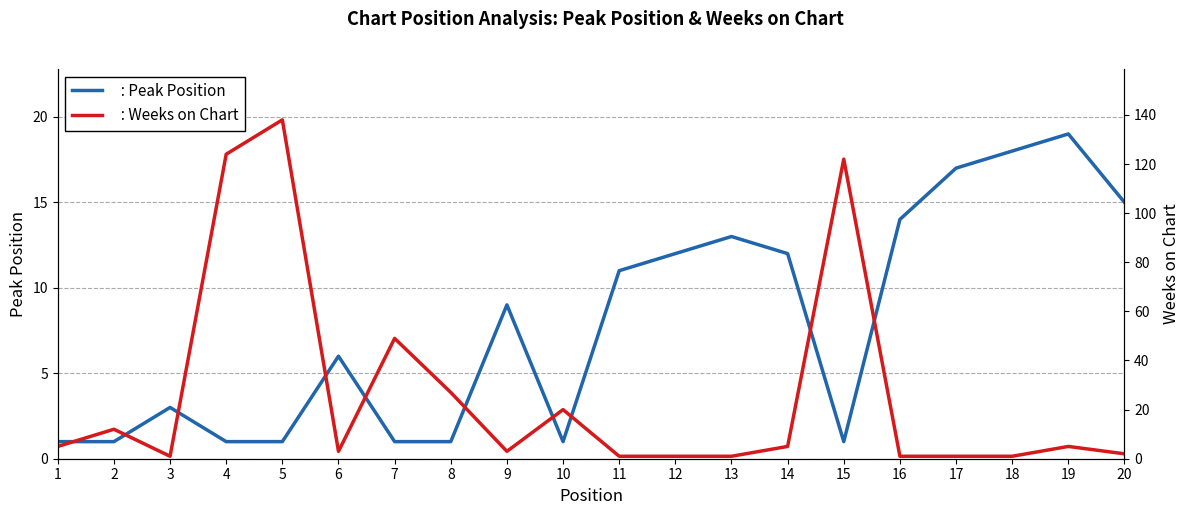

How many lines are shown in the chart?

2